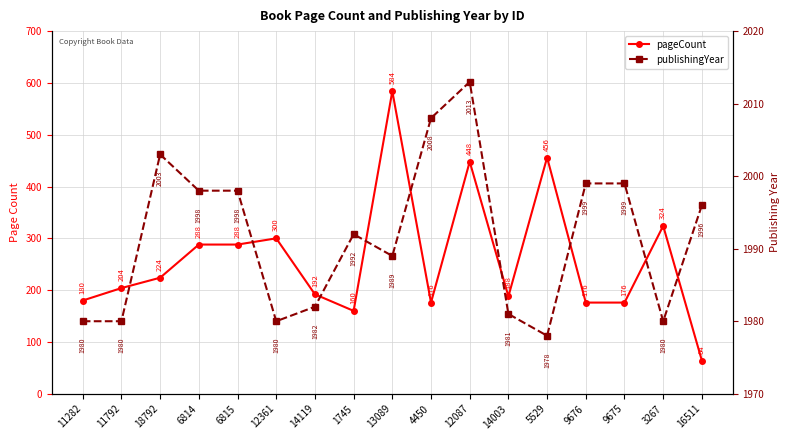

What is the total value across all series at 11282?

2160